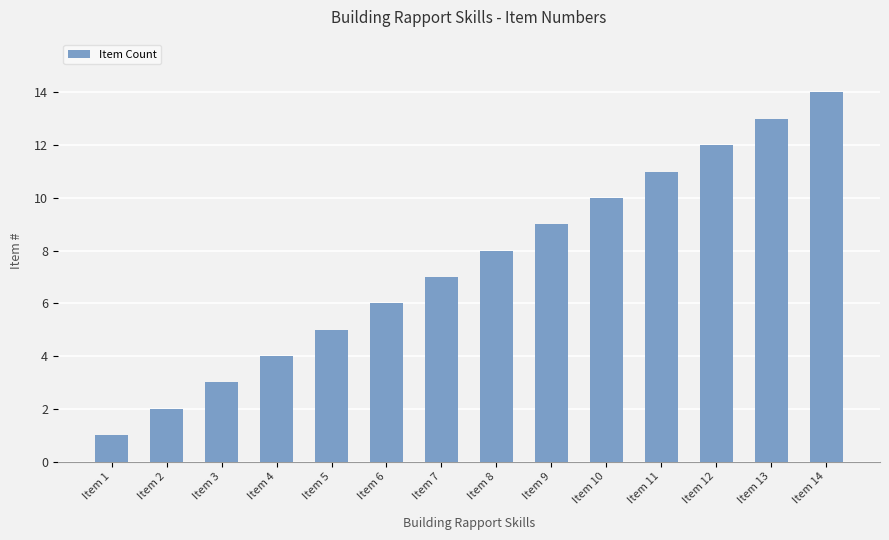

The chart shows a value of 2 at Item 9. True or false?

False